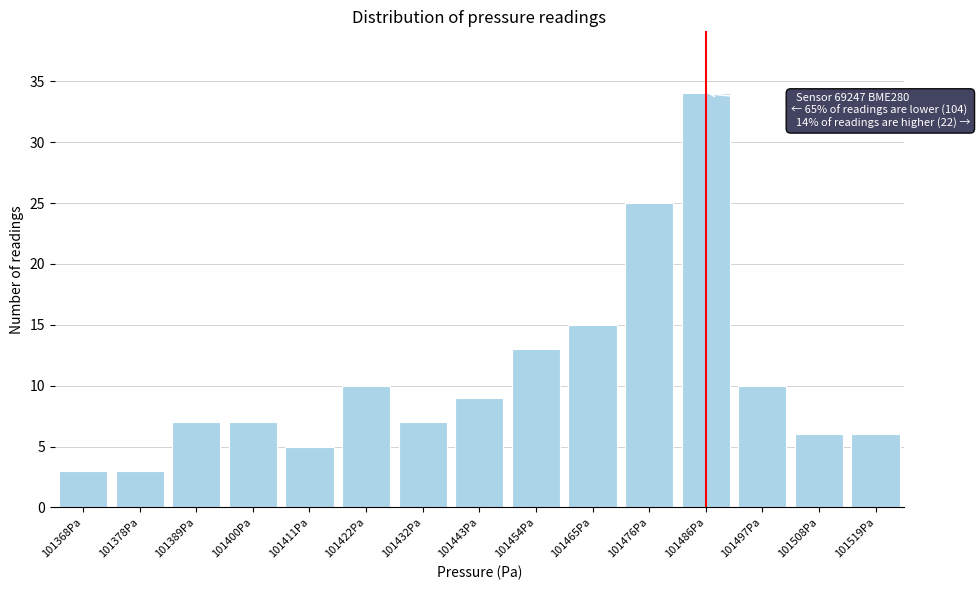

Reading left to right, list all the values displayed in this chart.

101368Pa=3	101378Pa=3	101389Pa=7	101400Pa=7	101411Pa=5	101422Pa=10	101432Pa=7	101443Pa=9	101454Pa=13	101465Pa=15	101476Pa=25	101486Pa=34	101497Pa=10	101508Pa=6	101519Pa=6